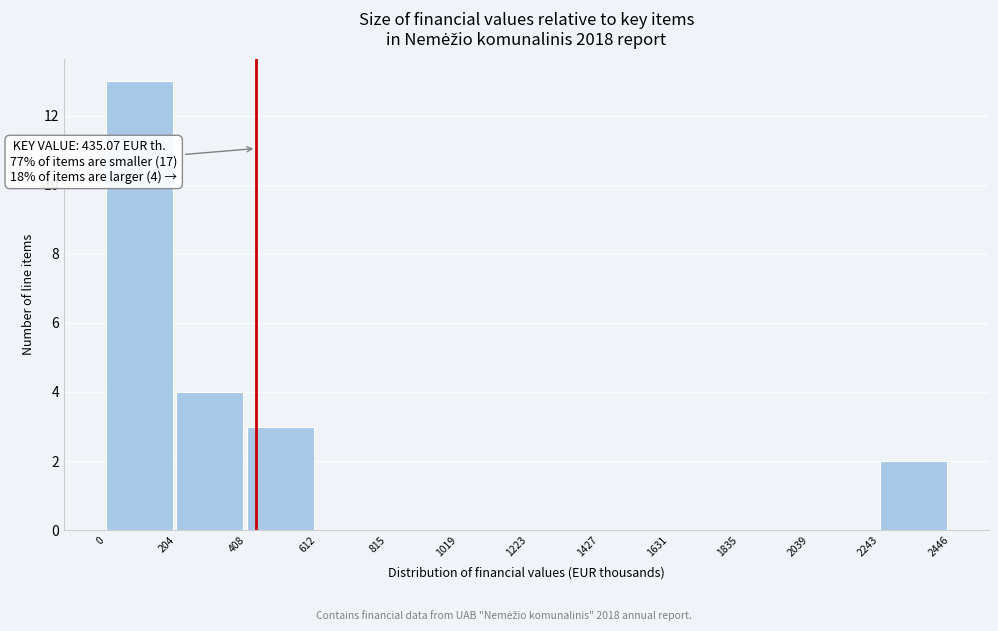

Over which range of the x-axis is the bar tallest?

0 to 204